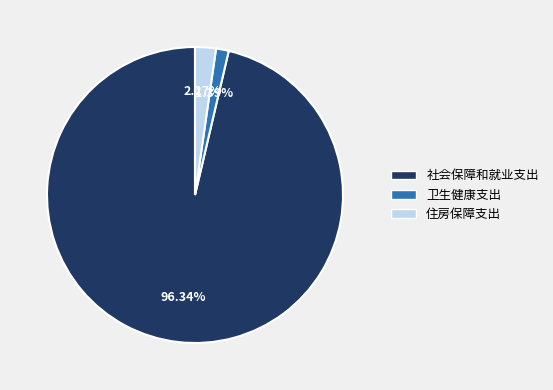

Which has a higher value, 住房保障支出 or 社会保障和就业支出?

社会保障和就业支出